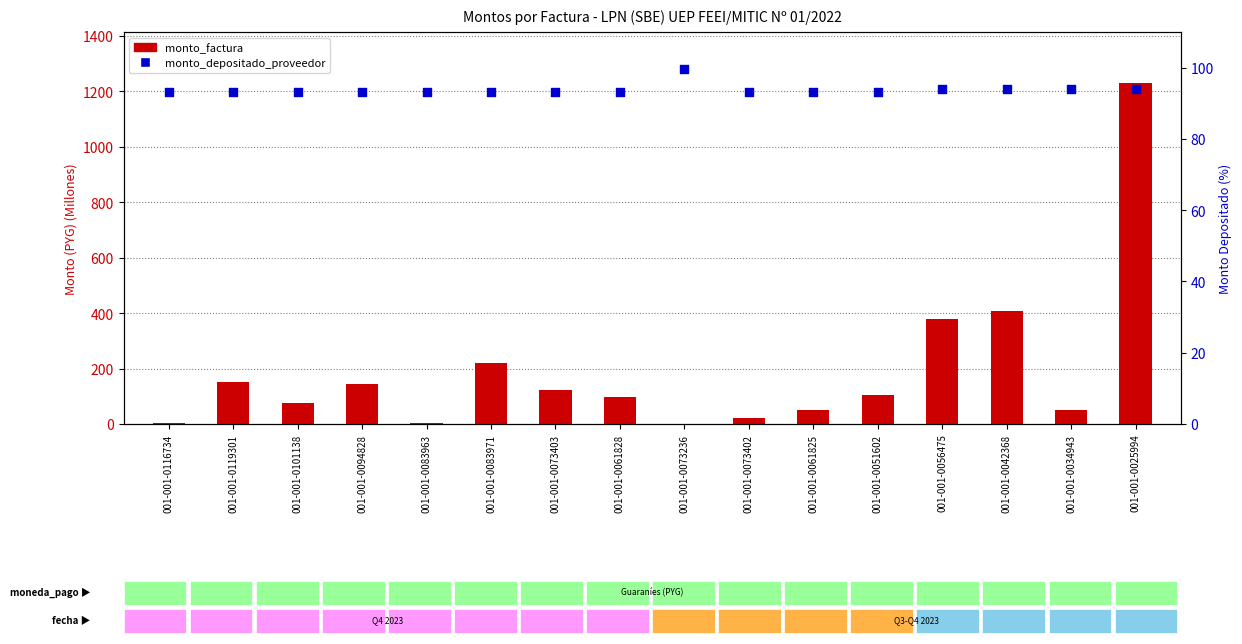

Which series has the widest spread of Y values?

monto_factura